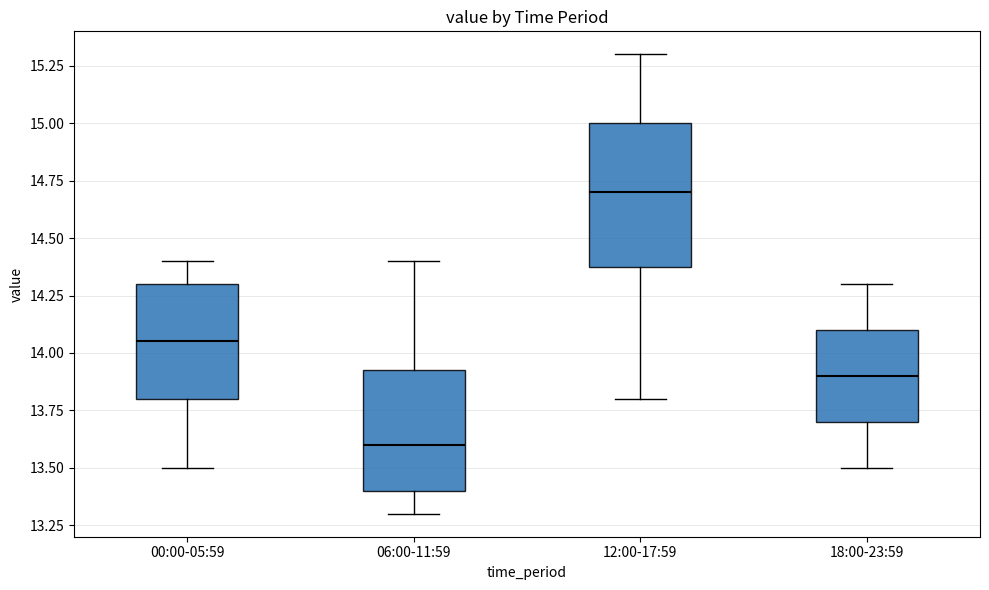

Comparing the boxes themselves (not the whiskers), which one is the tallest?

12:00-17:59